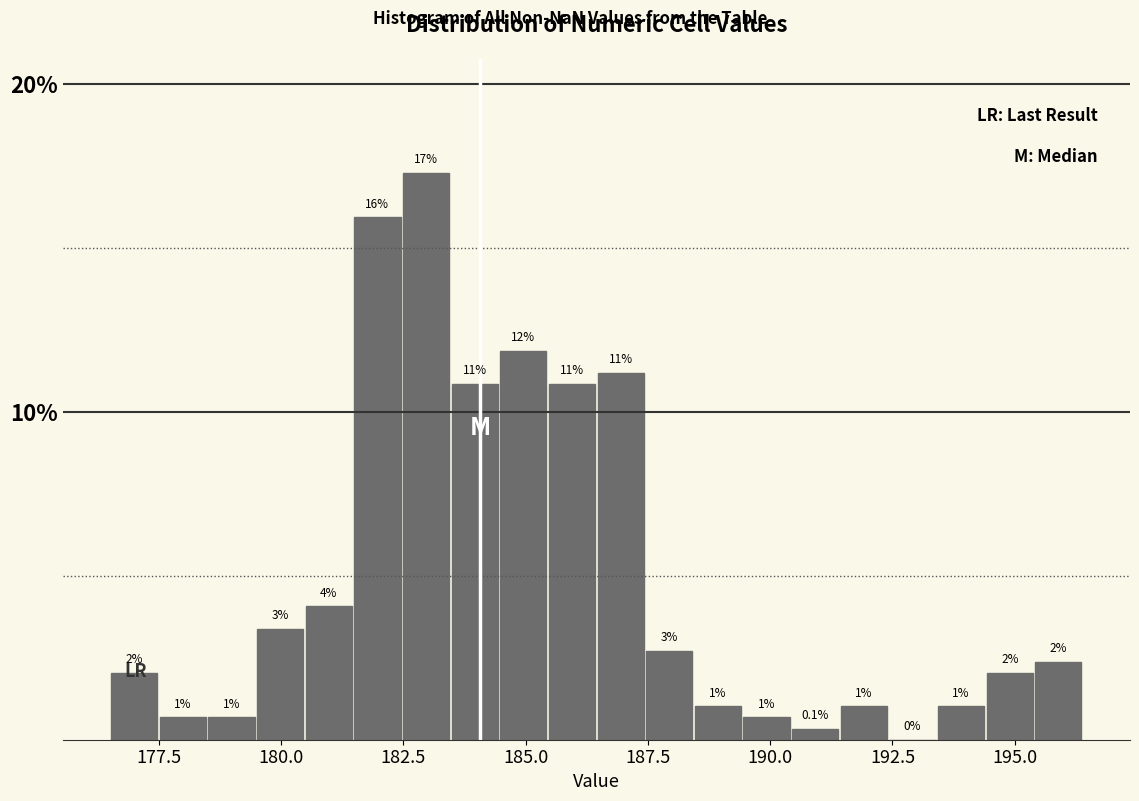

Read against the x-axis, roughly where is the centre of the tallest bar?

183.0